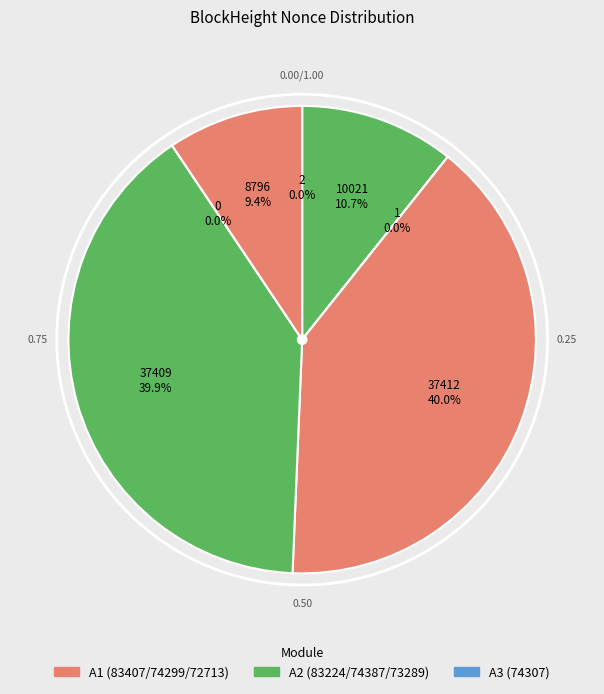

What is the change in value from 74387 to 72713?

+8795